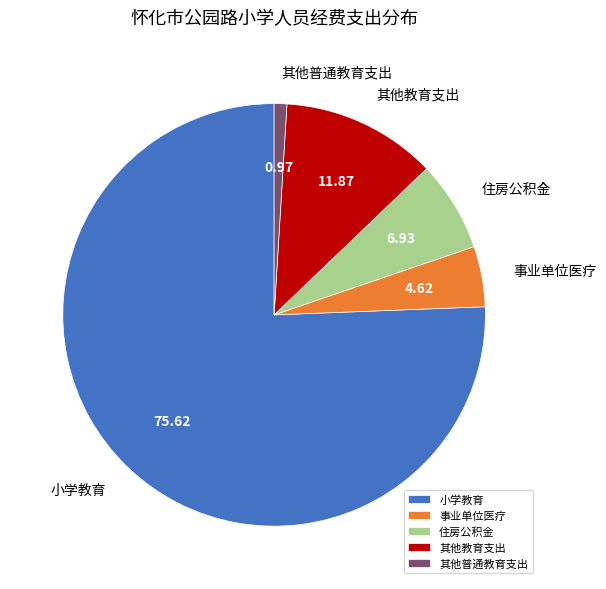

Combined, do 其他普通教育支出 and 事业单位医疗 account for over 50%?

No